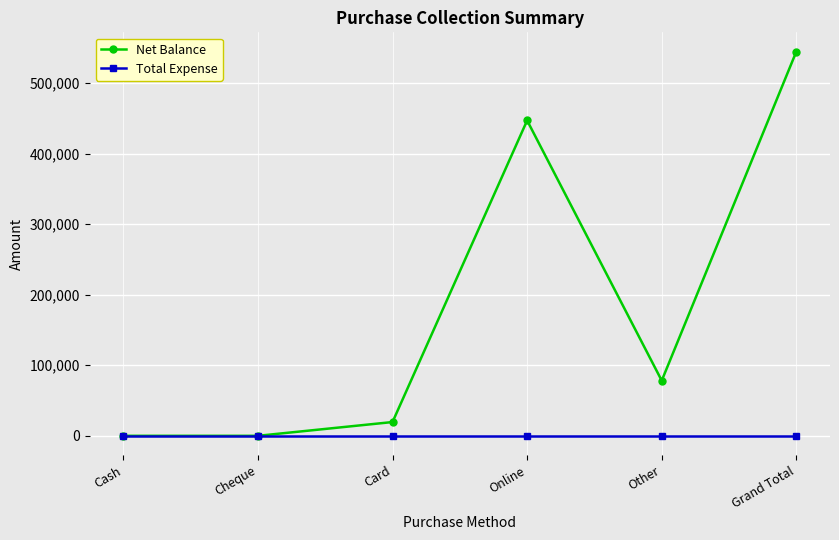

At which category is the sum across all series the highest?

Grand Total